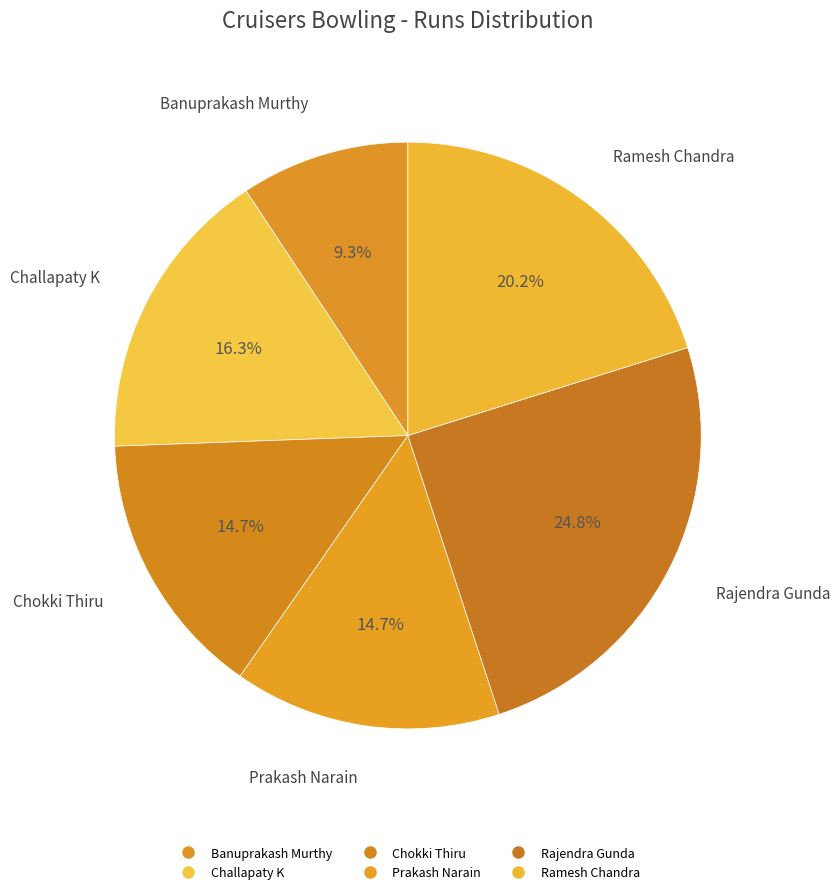

True or false: Challapaty K accounts for 16% of the total.

True